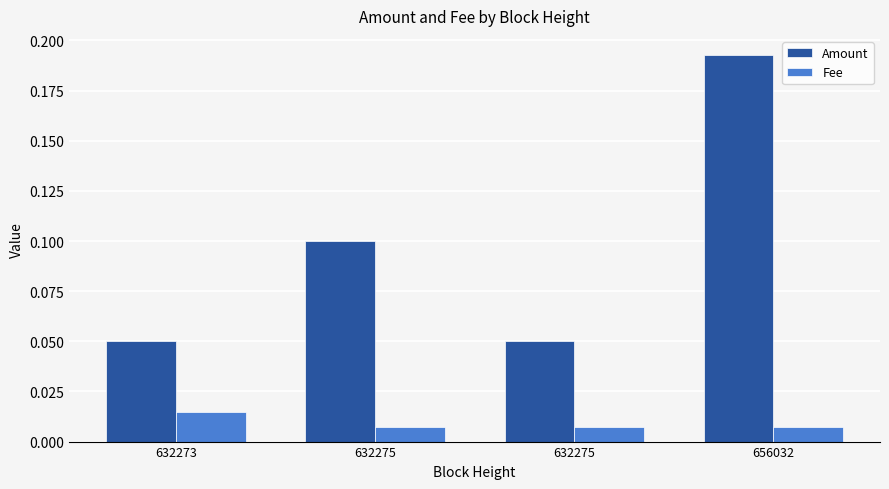

What is the difference between the maximum and minimum values in the Amount series?

0.1